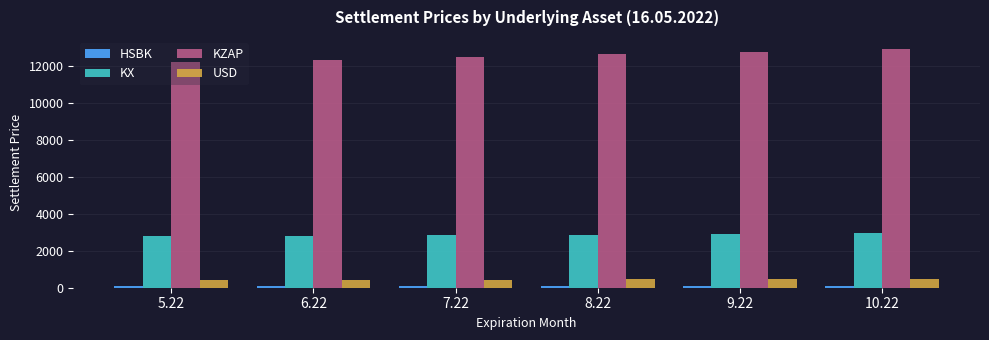

What is the sum of all KX values?

17087.3